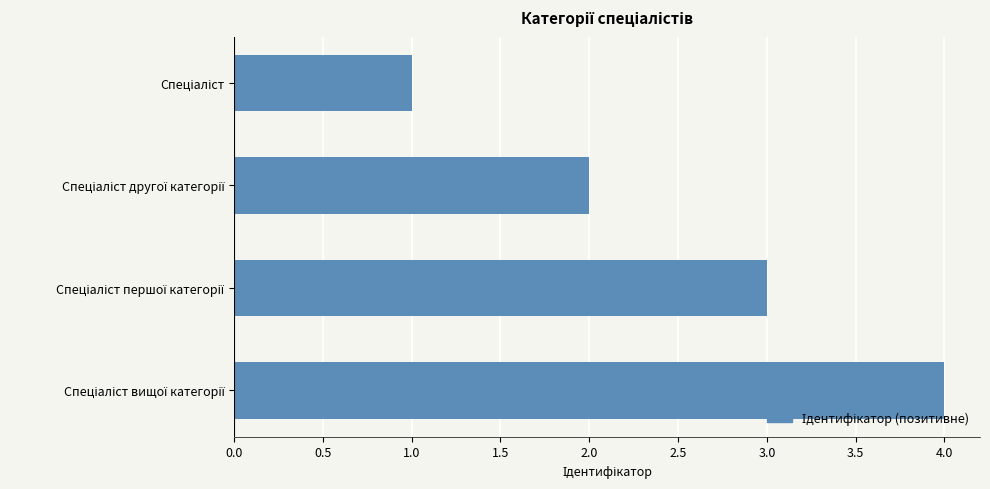

What is the greatest value displayed?

4